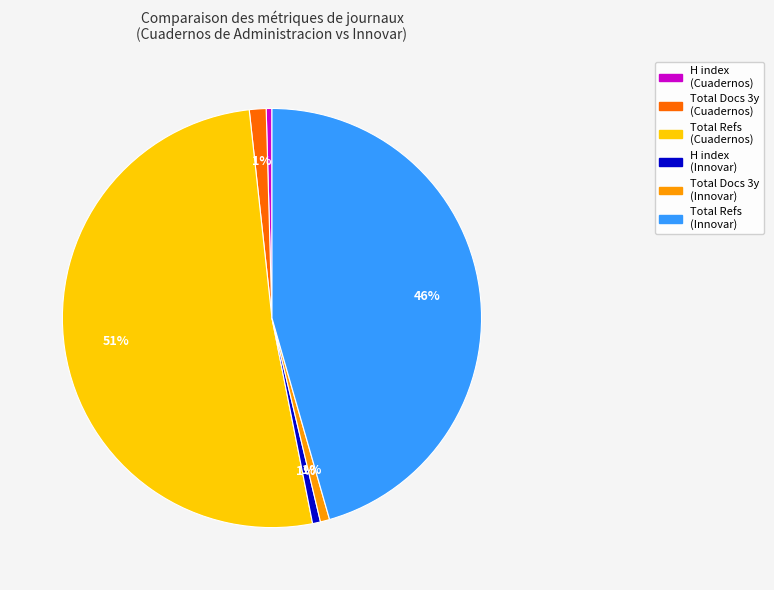

To the nearest percent, what is the difference between the largest and smallest slice percentages?

51%